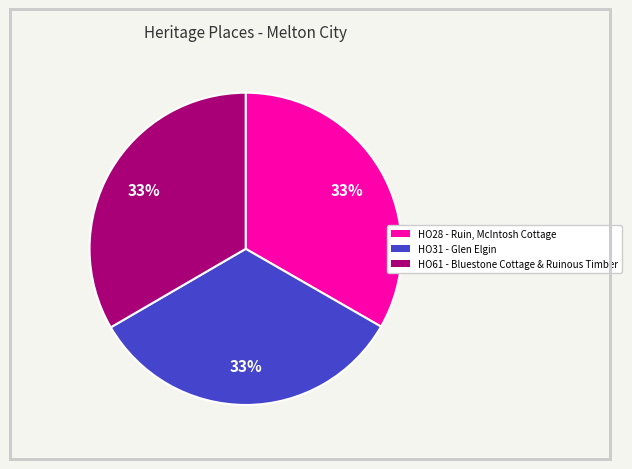

Approximately how many times larger is the value at HO61 - Bluestone Cottage & Ruinous Timber compared to HO31 - Glen Elgin?

1.0